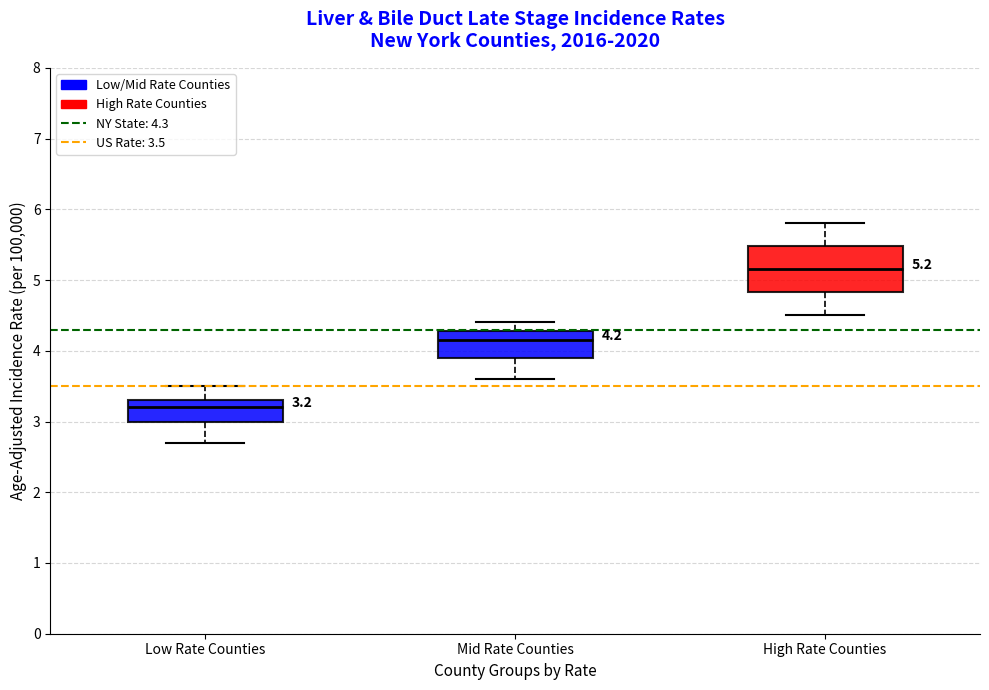

Which box is the tallest, from its lower edge to its upper edge?

High Rate Counties